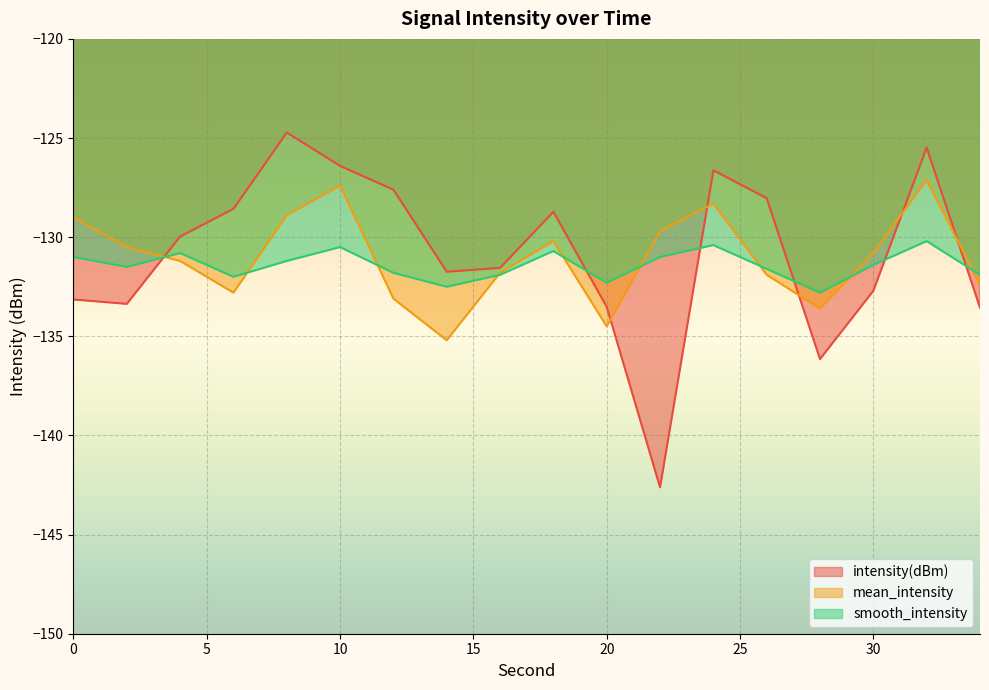

What is the difference between the second highest and minimum values in the smooth_intensity series?

2.4